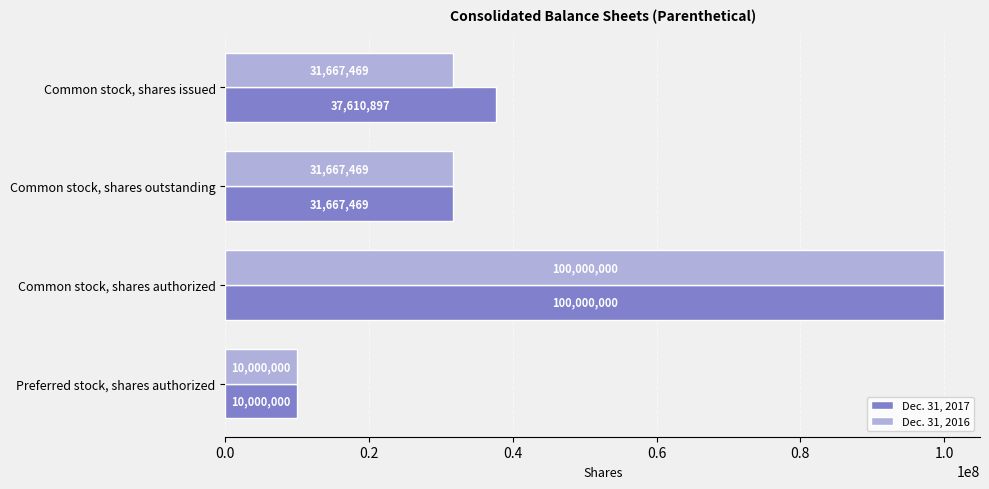

Rank the series at Common stock, shares issued from lowest to highest value.

Dec. 31, 2016, Dec. 31, 2017